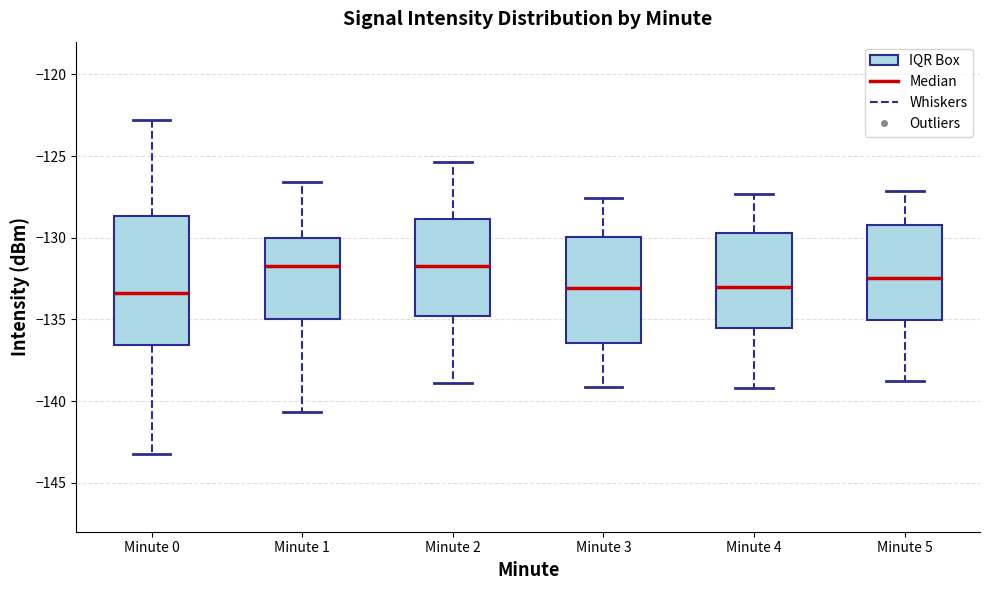

Reading left to right, read every box against the y-axis: the position of its median line, the range the box covers, and the ends of its whiskers. The values are not printed on the chart, so give them approximately, as read against the axis.

Minute 0: median -133.5, box -136.5 to -128.5, whiskers -143.5 to -123.0
Minute 1: median -132.0, box -135.0 to -130.0, whiskers -140.5 to -126.5
Minute 2: median -131.5, box -135.0 to -129.0, whiskers -139.0 to -125.5
Minute 3: median -133.0, box -136.5 to -130.0, whiskers -139.0 to -127.5
Minute 4: median -133.0, box -135.5 to -129.5, whiskers -139.0 to -127.5
Minute 5: median -132.5, box -135.0 to -129.0, whiskers -139.0 to -127.0